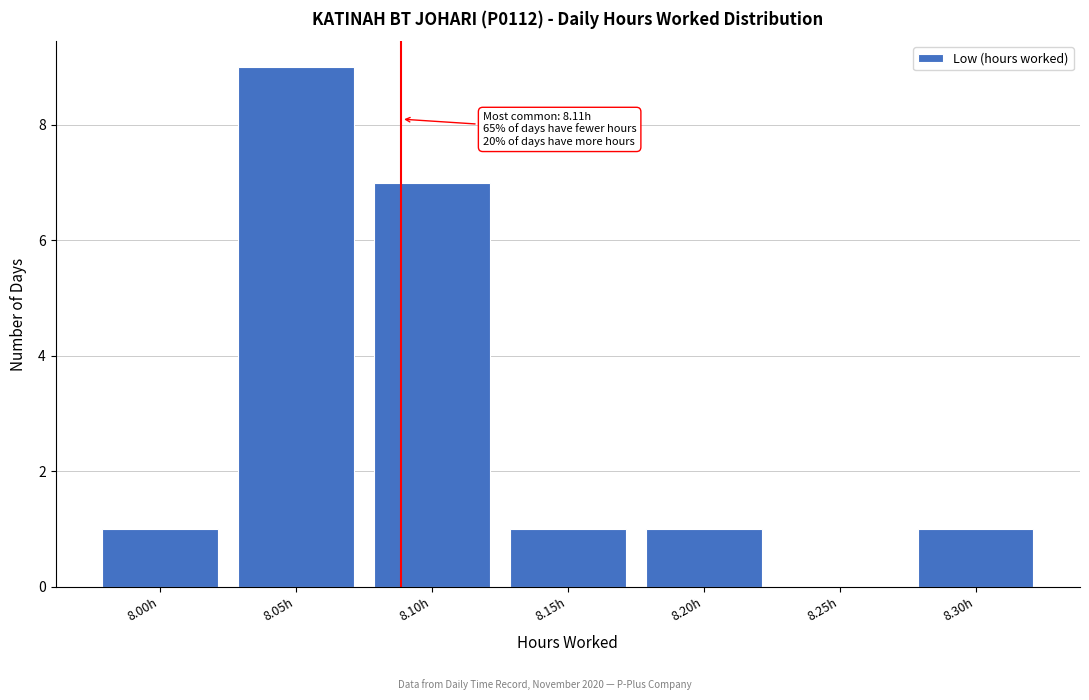

Reading right to left, list all the values displayed in this chart.

8.30h=1	8.25h=0	8.20h=1	8.15h=1	8.10h=7	8.05h=9	8.00h=1